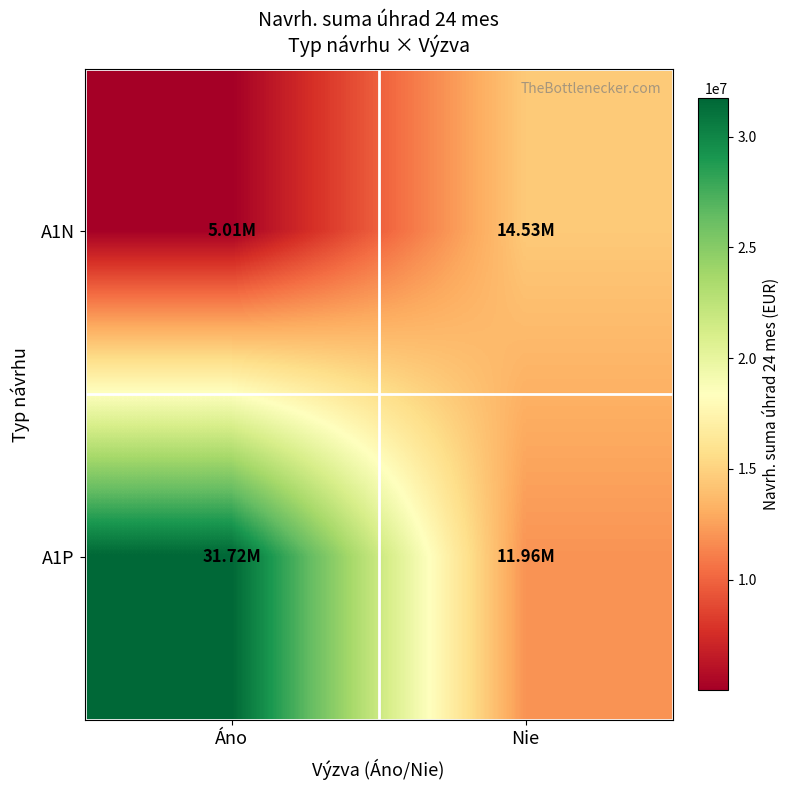

At which category does the chart reach its peak across all series?

Áno